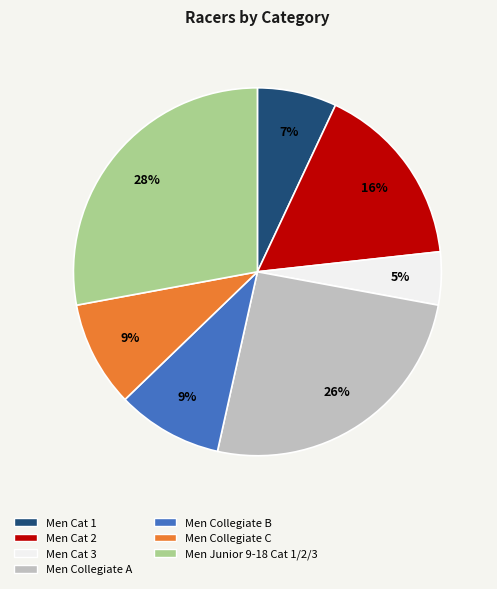

Does Men Cat 2 represent more than half of the total?

No